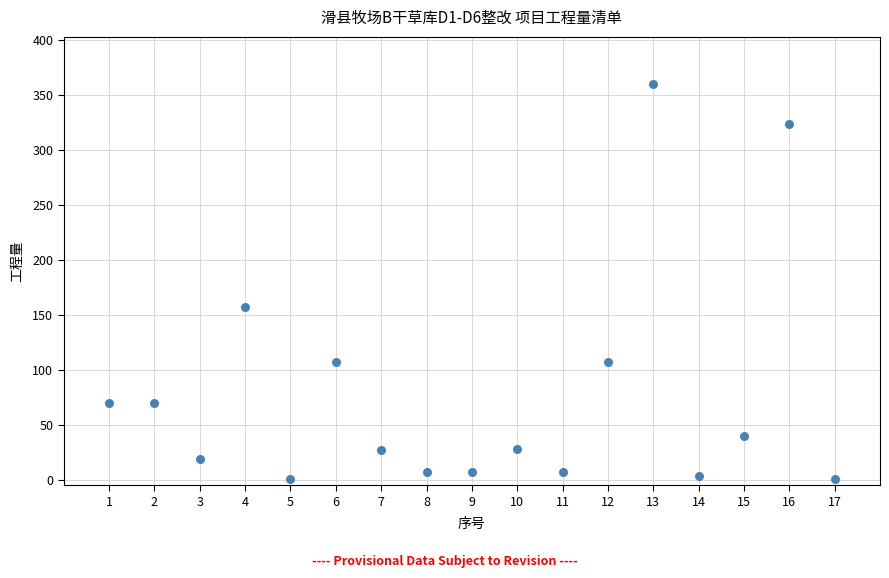

What is the range of Y values (max minus min)?

359.0